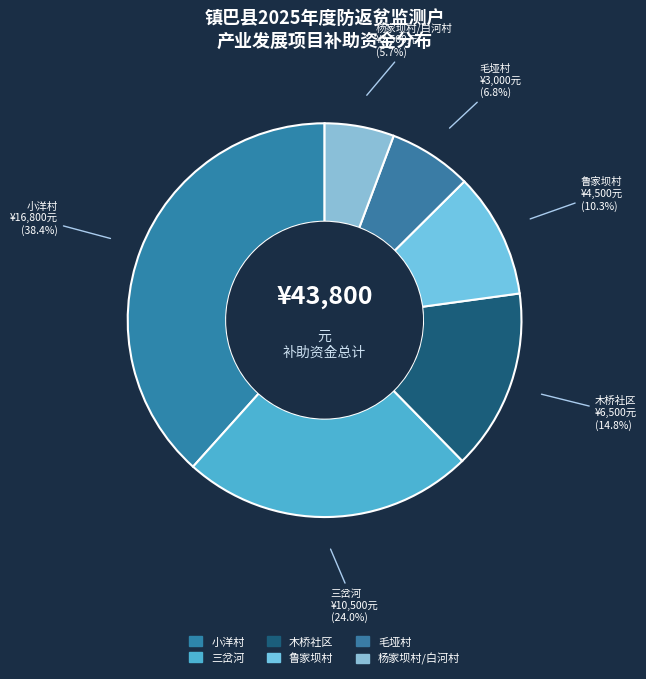

To the nearest percent, what is the difference between the 杨家坝村/白河村 and 小洋村 slice percentages?

33%